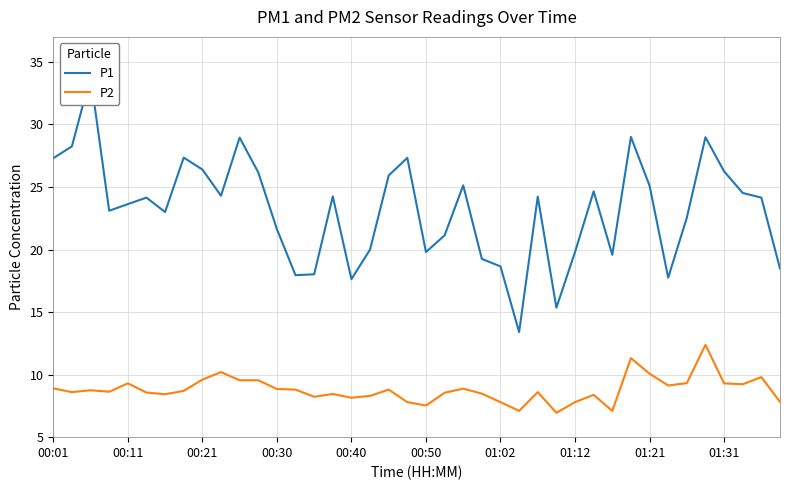

True or false: P2 and P1 intersect in this chart.

False